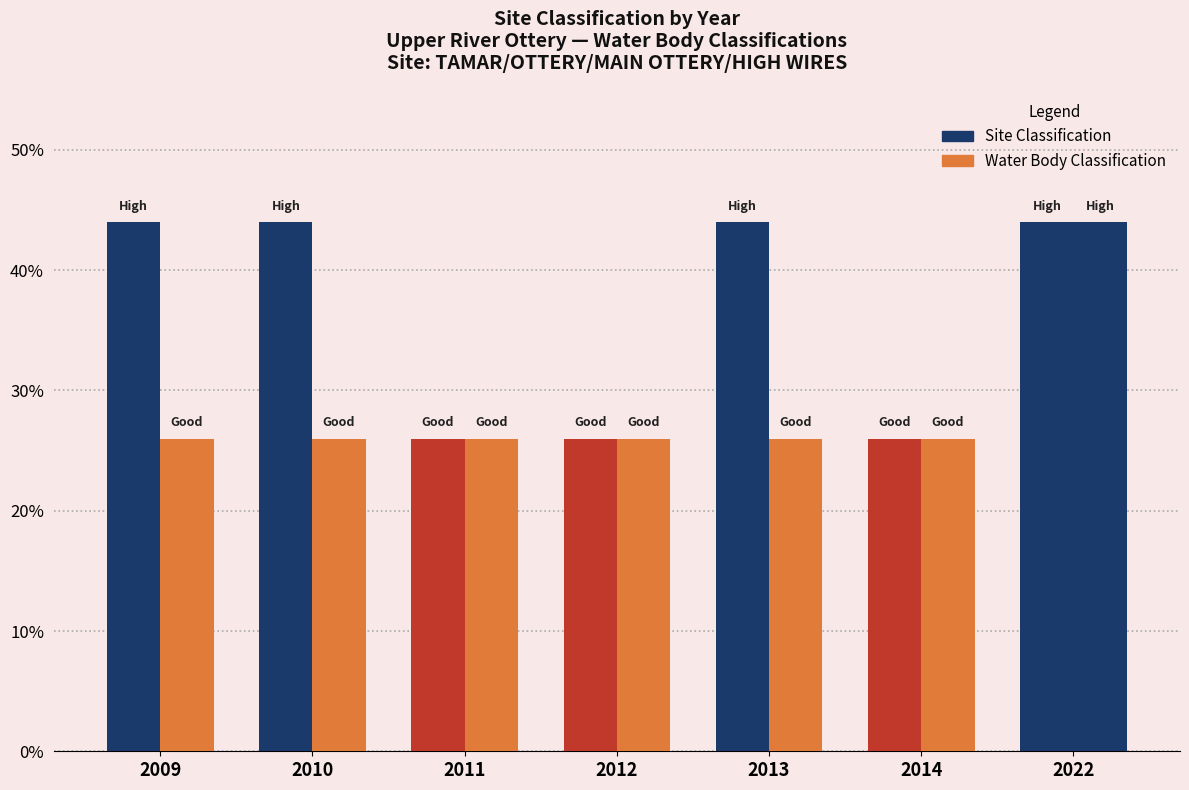

What is the total value across all series at 2009?

70